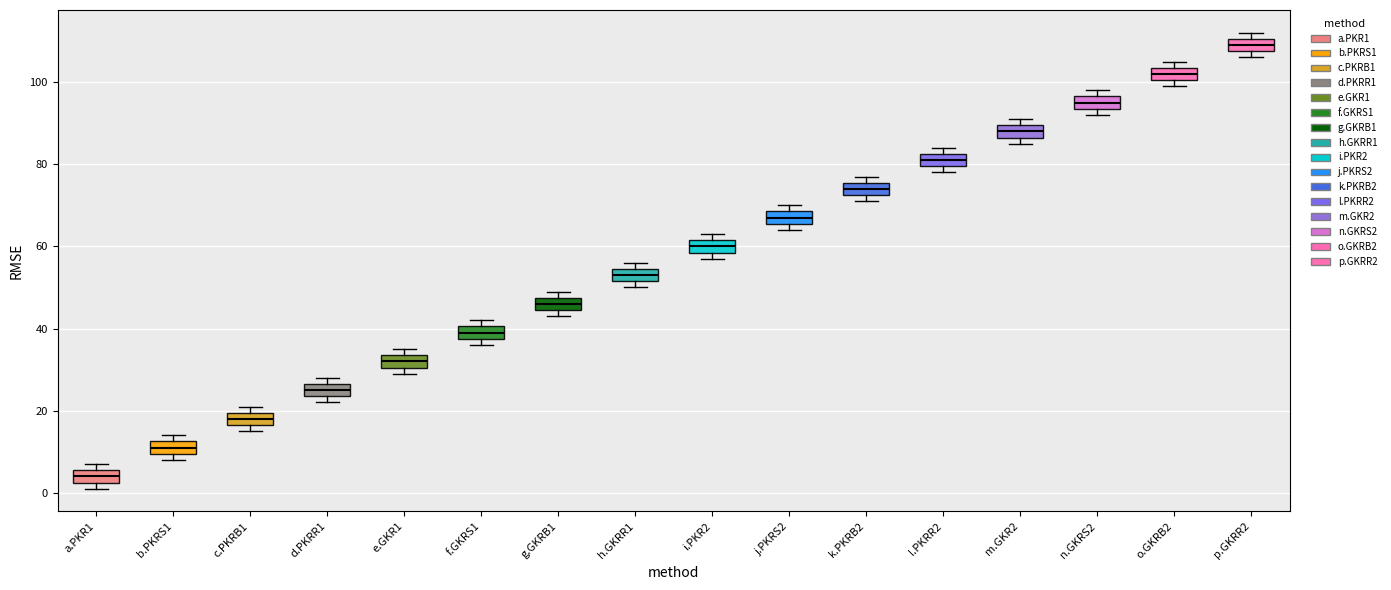

Reading left to right, read every box against the y-axis: the position of its median line, the range the box covers, and the ends of its whiskers. The values are not printed on the chart, so give them approximately, as read against the axis.

a.PKR1: median 4, box 2 to 6, whiskers 2 (just below the box's lower edge) to 8
b.PKRS1: median 12 (inside the box), box 10 to 12, whiskers 8 to 14
c.PKRB1: median 18, box 16 to 20, whiskers 16 (just below the box's lower edge) to 22
d.PKRR1: median 26 (inside the box), box 24 to 26, whiskers 22 to 28
e.GKR1: median 32, box 30 to 34, whiskers 30 (just below the box's lower edge) to 36
f.GKRS1: median 40 (inside the box), box 38 to 40, whiskers 36 to 42
g.GKRB1: median 46, box 44 to 48, whiskers 44 (just below the box's lower edge) to 50
h.GKRR1: median 54 (inside the box), box 52 to 54, whiskers 50 to 56
i.PKR2: median 60, box 58 to 62, whiskers 58 (just below the box's lower edge) to 64
j.PKRS2: median 68 (inside the box), box 66 to 68, whiskers 64 to 70
k.PKRB2: median 74, box 72 to 76, whiskers 72 (just below the box's lower edge) to 78
l.PKRR2: median 82 (inside the box), box 80 to 82, whiskers 78 to 84
m.GKR2: median 88, box 86 to 90, whiskers 86 (just below the box's lower edge) to 92
n.GKRS2: median 96 (inside the box), box 94 to 96, whiskers 92 to 98
o.GKRB2: median 102, box 100 to 104, whiskers 100 (just below the box's lower edge) to 106
p.GKRR2: median 110 (inside the box), box 108 to 110, whiskers 106 to 112